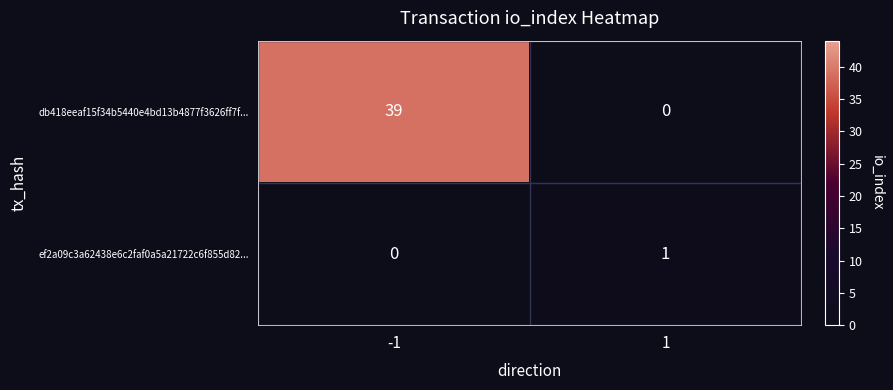

The value of db418eeaf15f34b5440e4bd13b4877f3626ff7f... at 1 is 0. True or false?

True